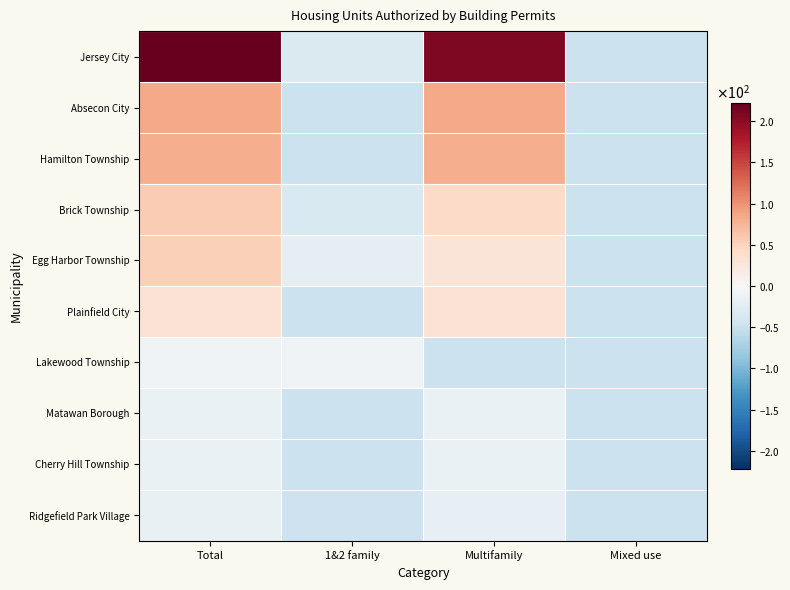

Rank the series by their maximum value, from highest to lowest.

Jersey City, Absecon City, Hamilton Township, Brick Township, Egg Harbor Township, Plainfield City, Lakewood Township, Matawan Borough, Cherry Hill Township, Ridgefield Park Village